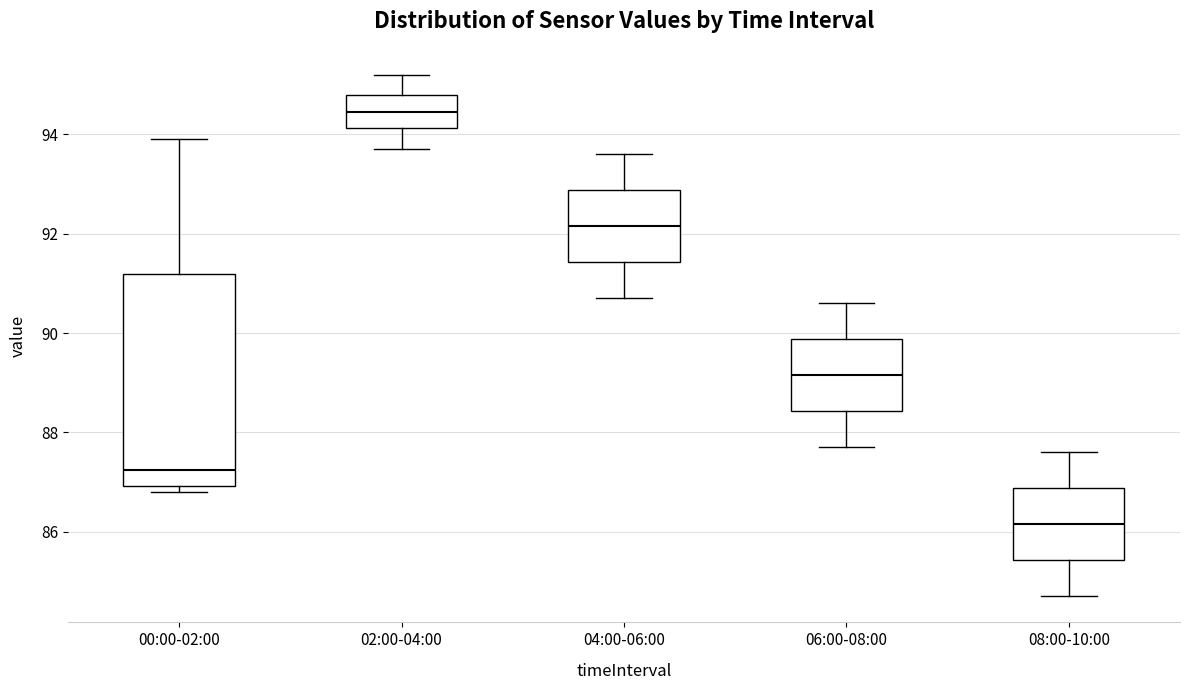

Reading left to right, read every box against the y-axis: the position of its median line, the range the box covers, and the ends of its whiskers. The values are not printed on the chart, so give them approximately, as read against the axis.

00:00-02:00: median 87.2, box 87.0 to 91.2, whiskers 86.8 to 94.0
02:00-04:00: median 94.4, box 94.2 to 94.8, whiskers 93.8 to 95.2
04:00-06:00: median 92.2, box 91.4 to 92.8, whiskers 90.8 to 93.6
06:00-08:00: median 89.2, box 88.4 to 89.8, whiskers 87.8 to 90.6
08:00-10:00: median 86.2, box 85.4 to 86.8, whiskers 84.8 to 87.6